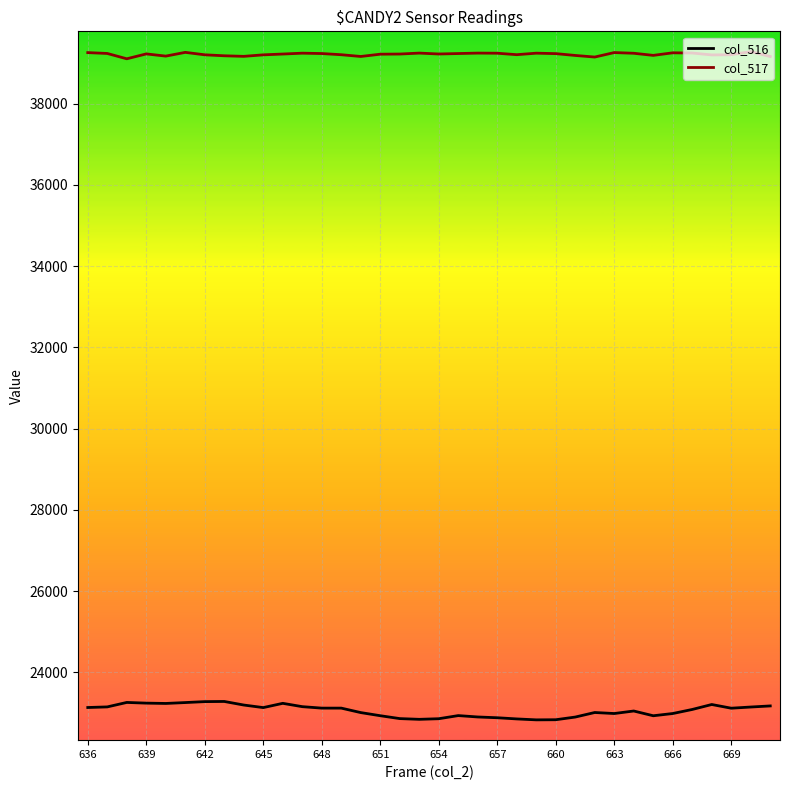

What is the difference between the maximum and minimum values in the col_517 series?

176